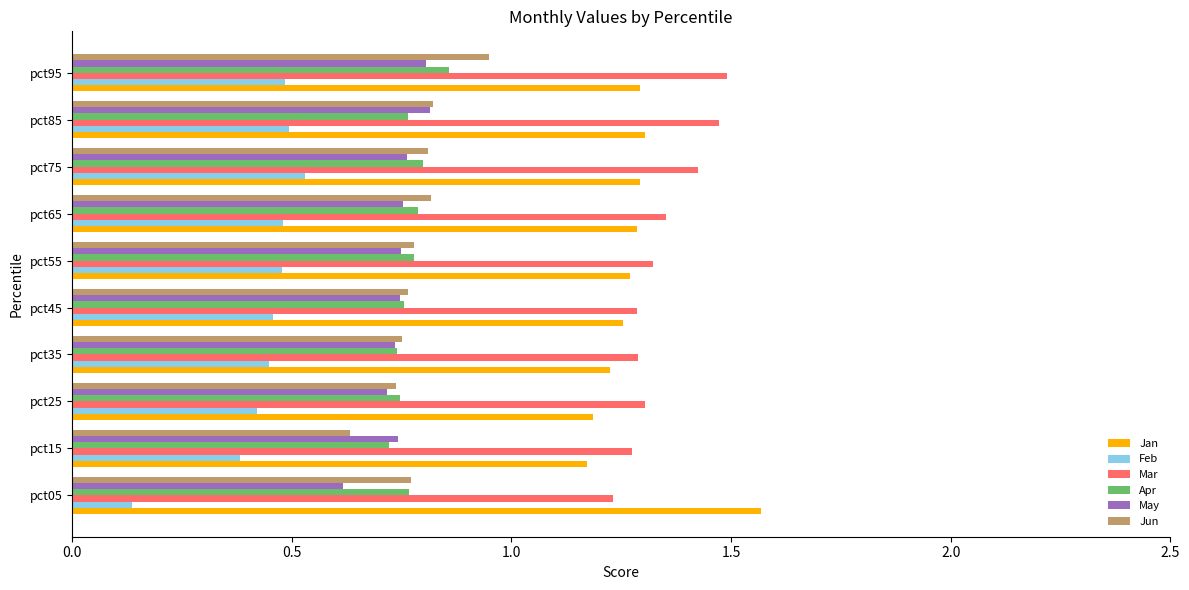

What is the sum of all May values?

7.4